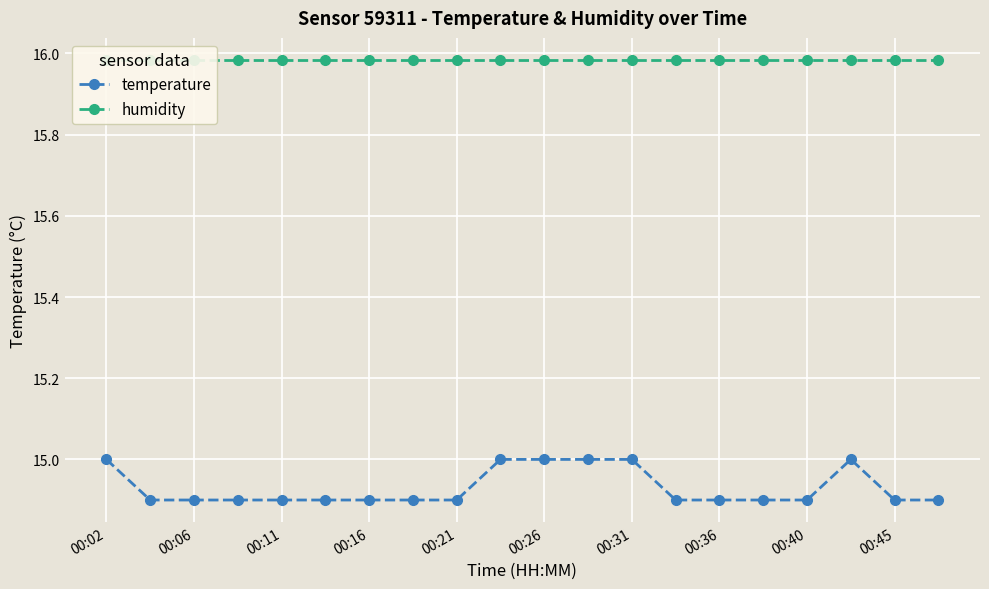

True or false: temperature has a value of 14.9 at 00:16.

True